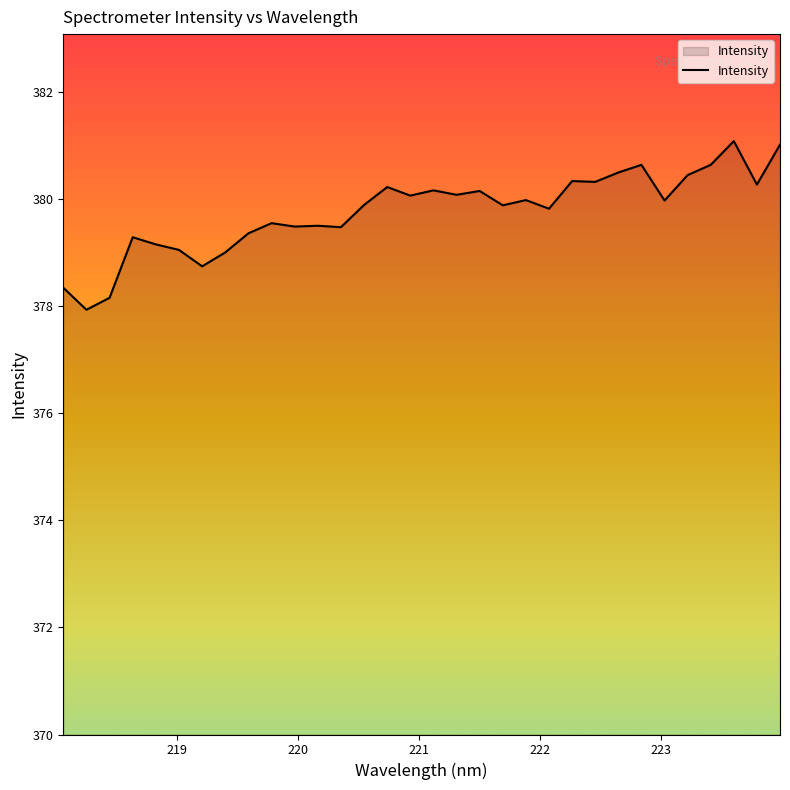

What is the difference between the maximum and minimum values?

3.2